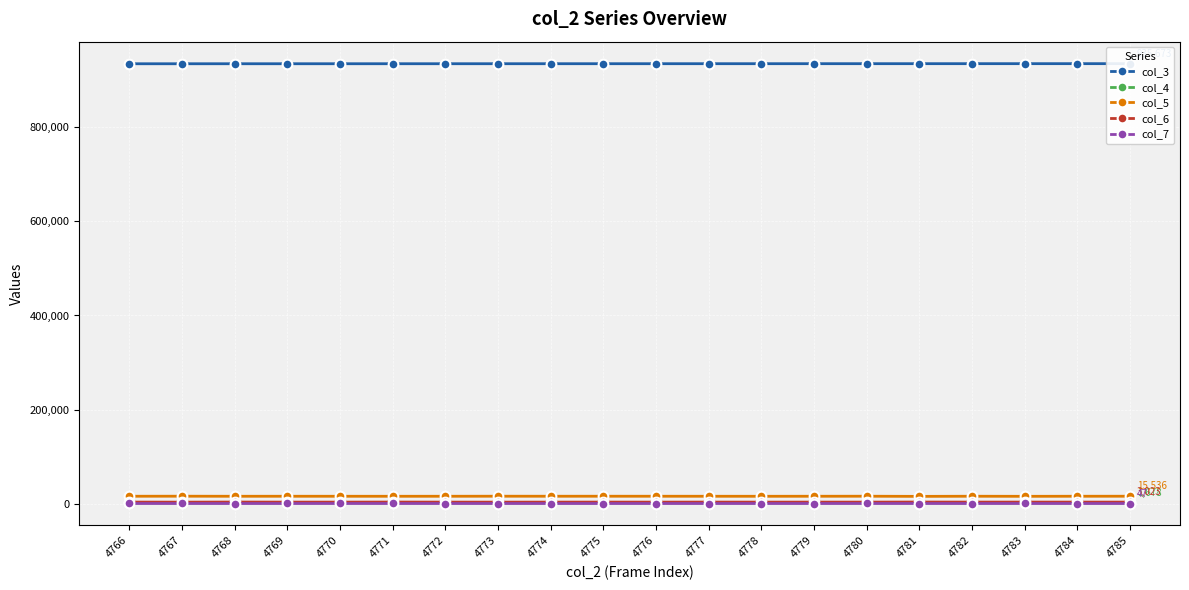

What is the difference between the maximum and minimum values in the col_7 series?

37